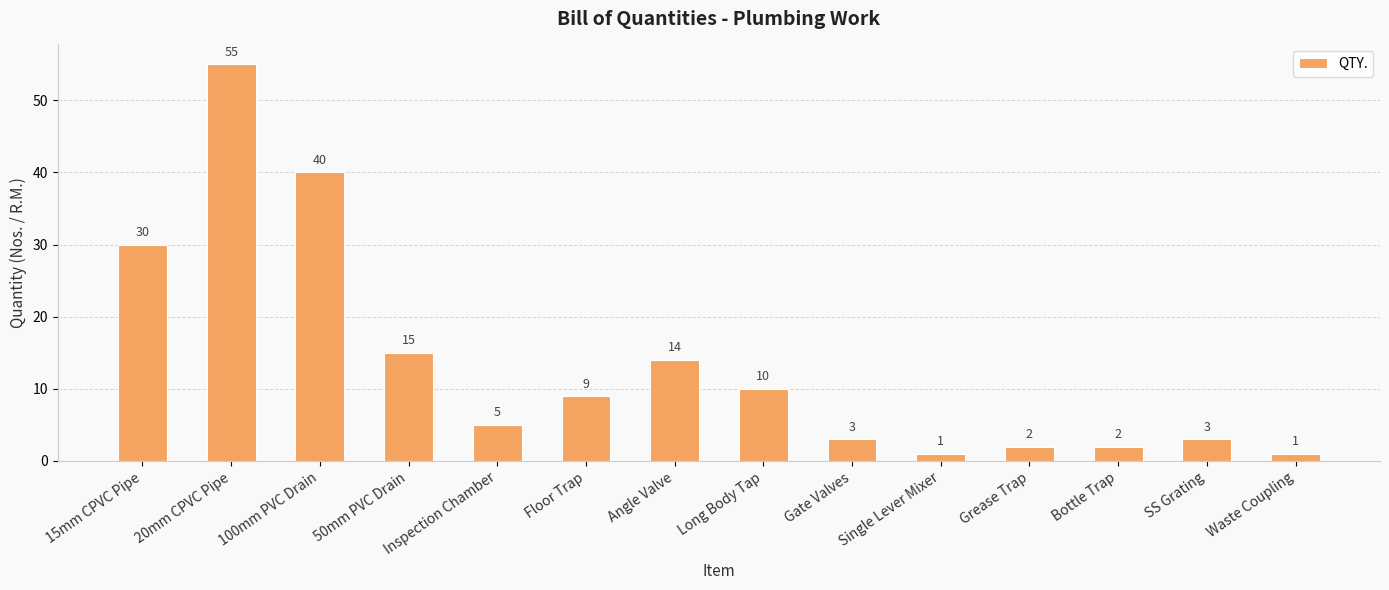

Does the chart contain stacked bars?

No